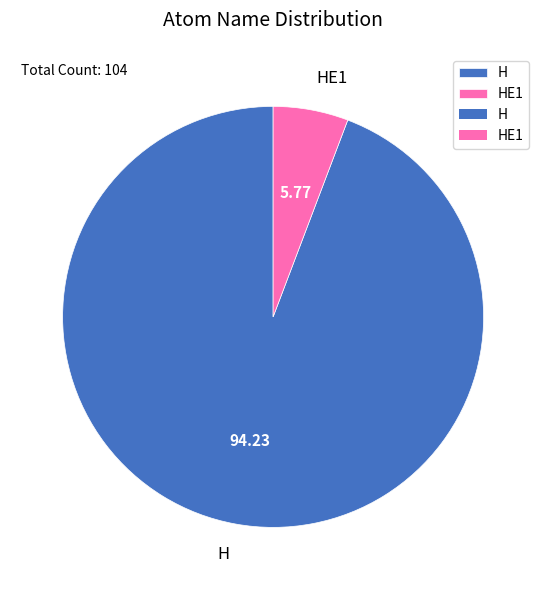

The HE1 slice represents 6% of the pie. True or false?

True